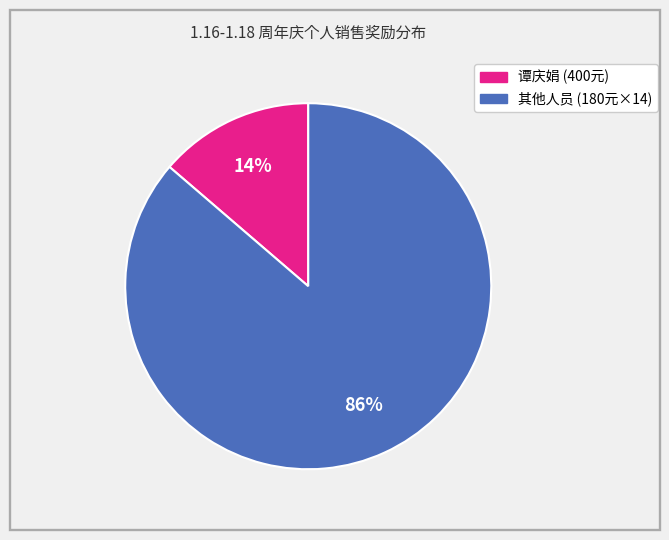

To the nearest percent, what is the average slice percentage?

50%